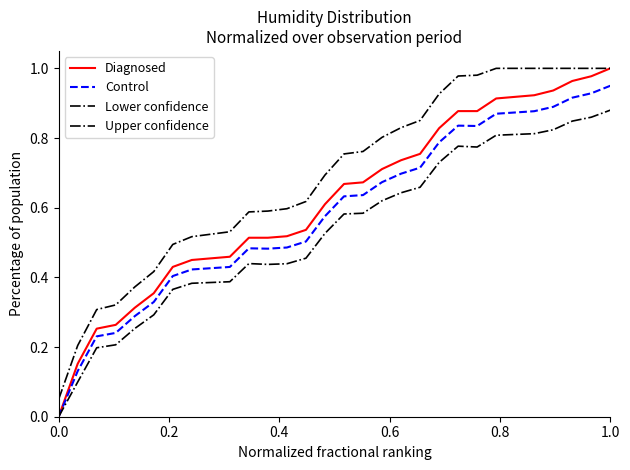

Which series has the largest total across all categories?

Upper confidence